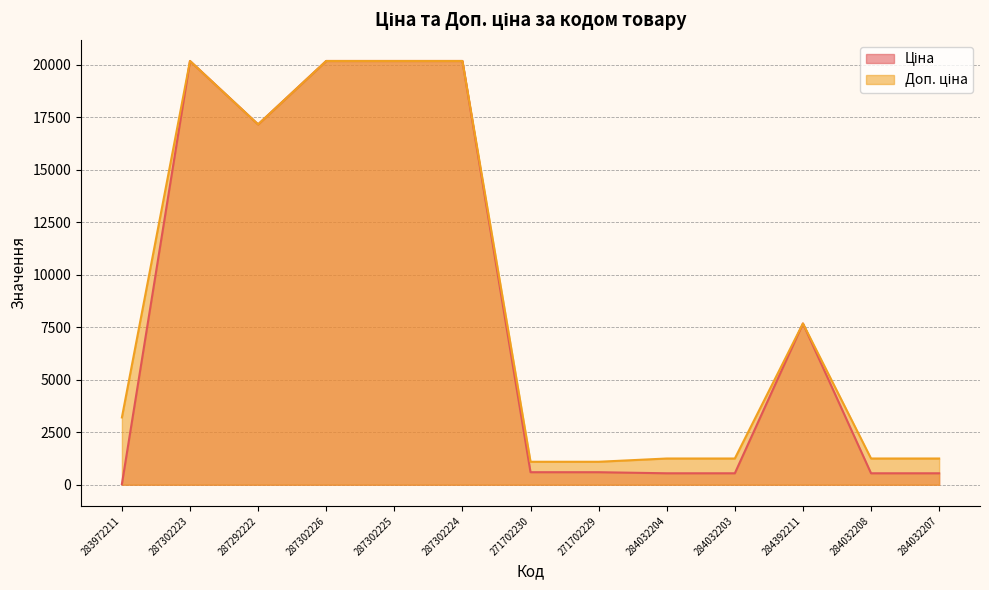

Between 287302225 and 283972211, which is larger?

287302225